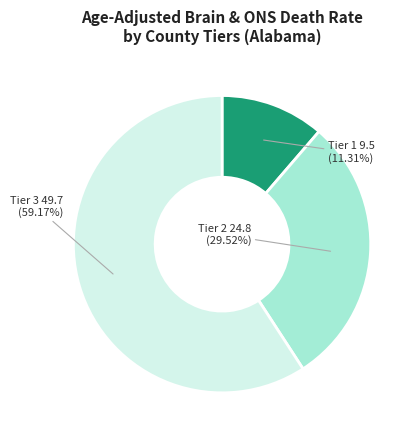

Does any single category account for the majority?

Yes